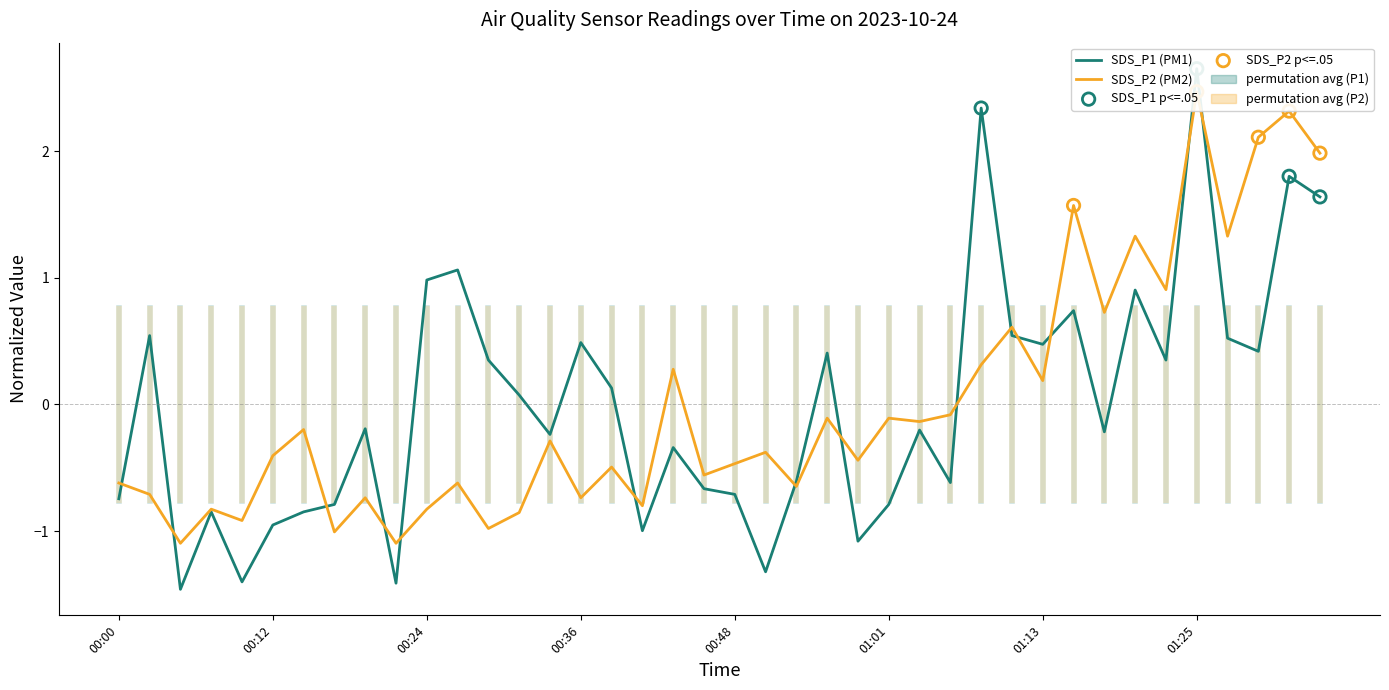

At how many categories does at least one series exceed 0?

21